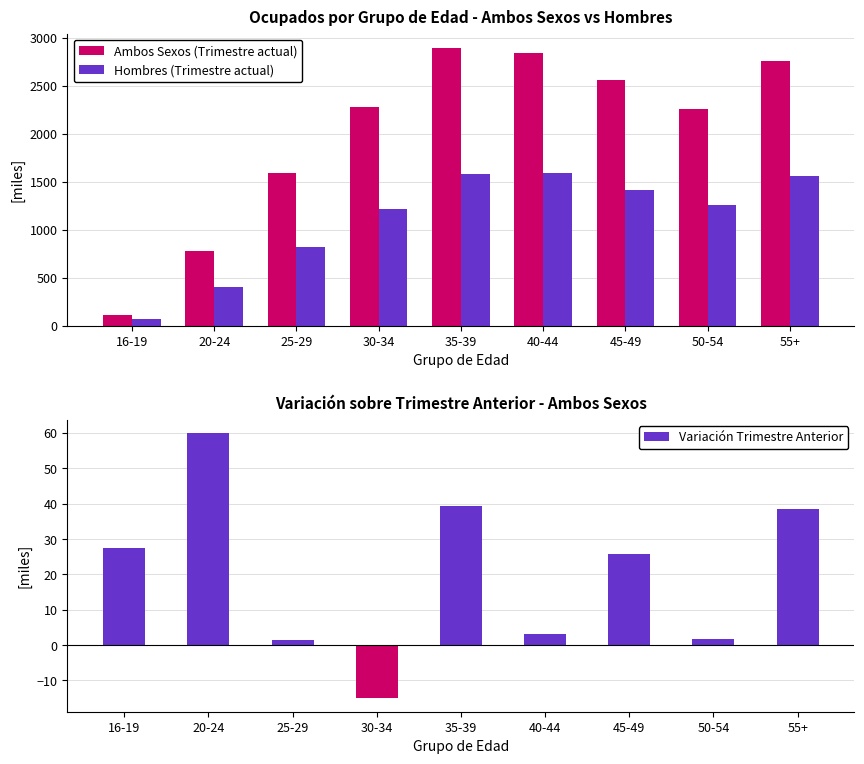

The Hombres (Trimestre actual) series shows 755.0 at 45-49. True or false?

False